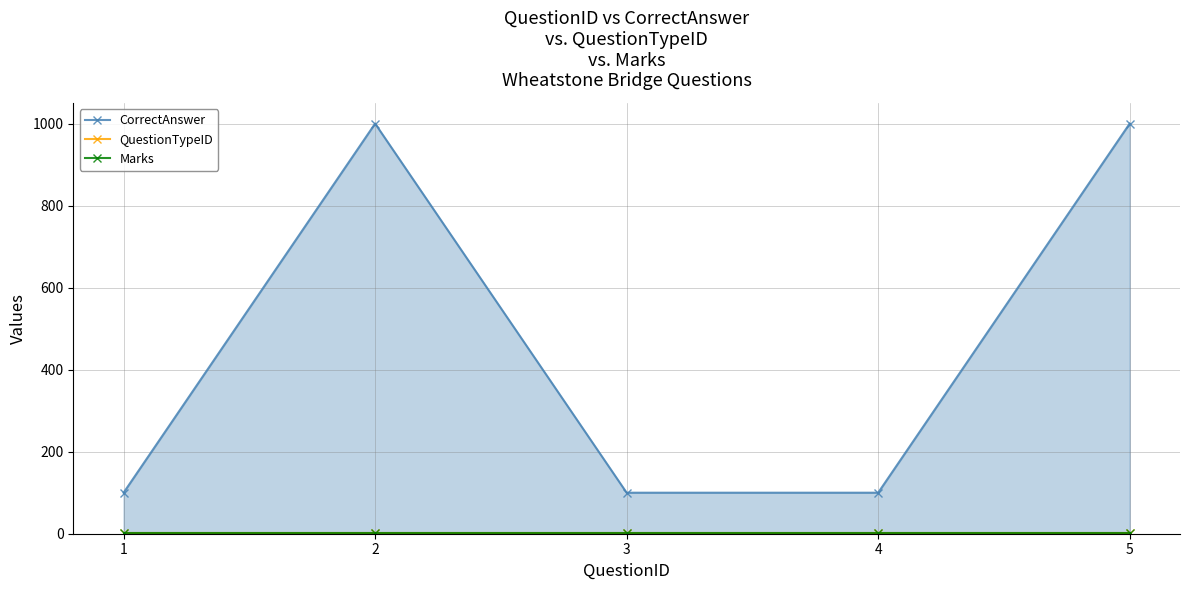

Does the chart have visible grid lines?

Yes